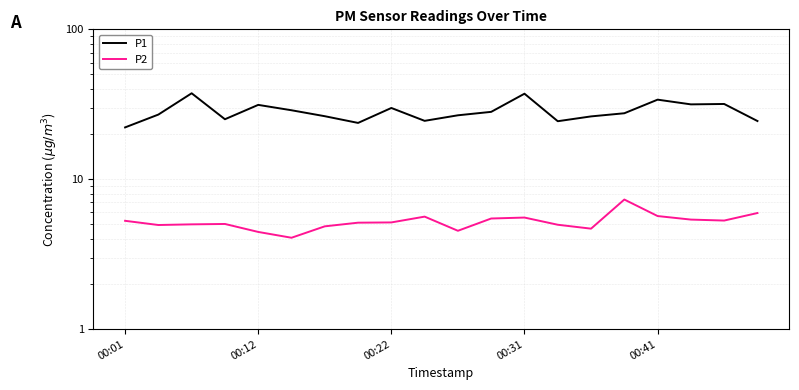

True or false: P2 and P1 intersect in this chart.

False